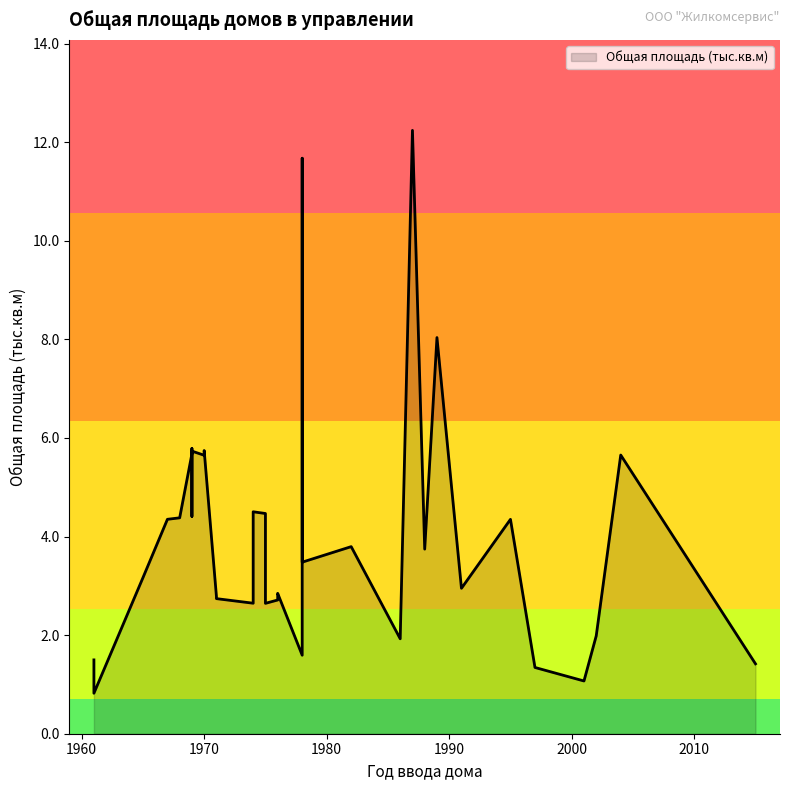

True or false: the data shows 2.7 at Карагандинская 88.

False